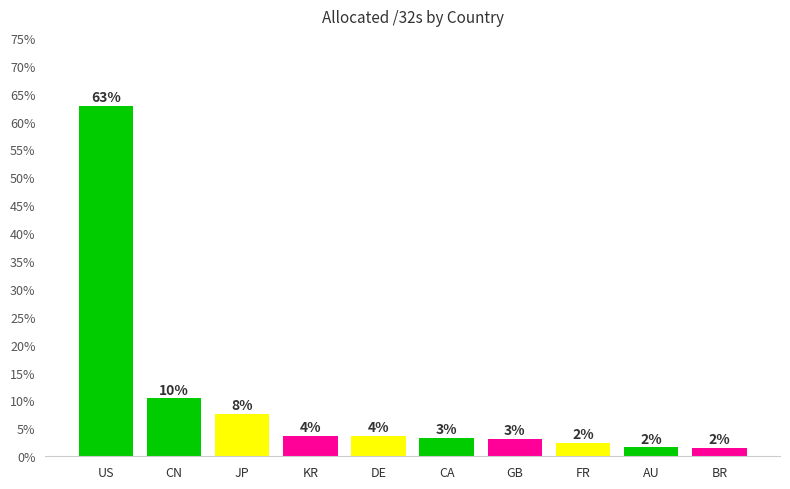

Does the chart contain any negative values?

No